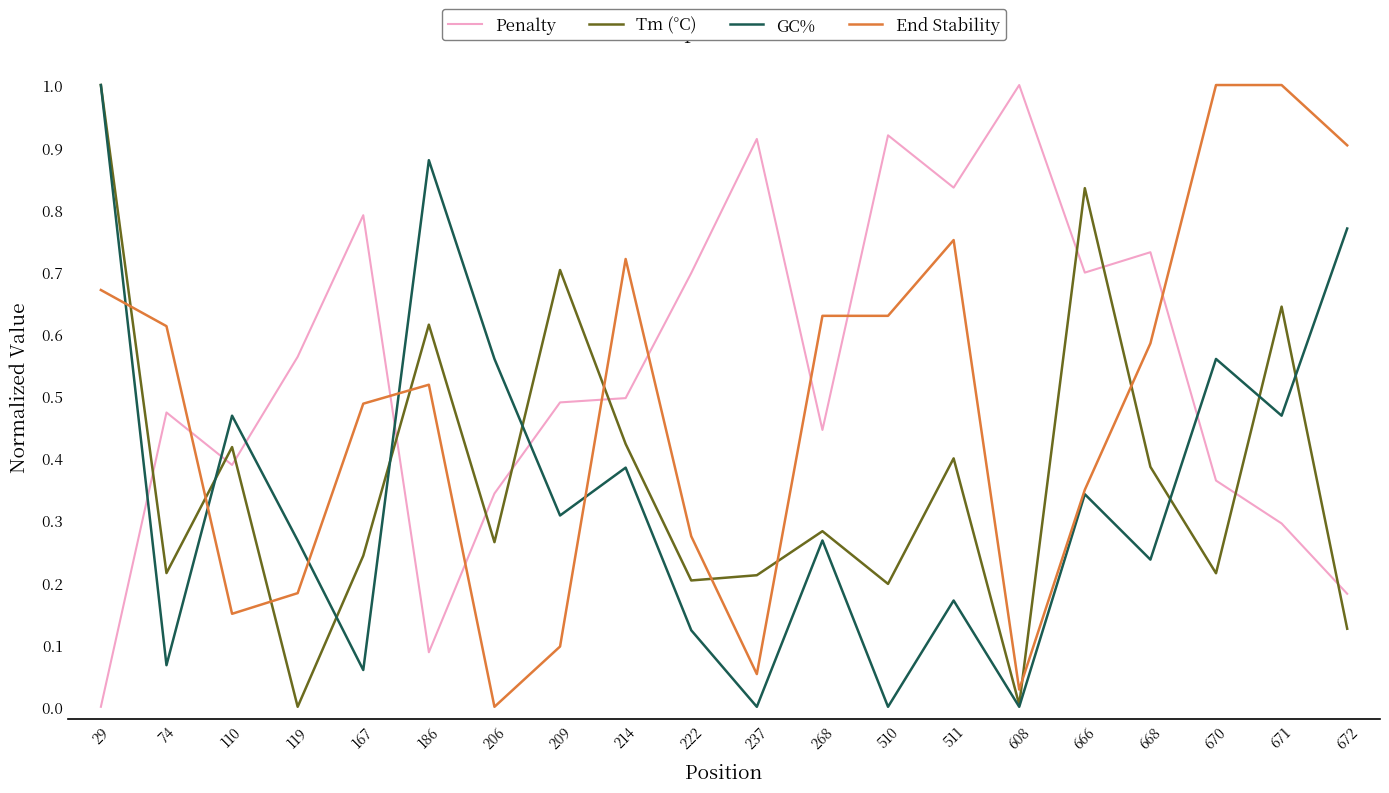

After their last crossing, which series has the higher values: End Stability or GC%?

End Stability